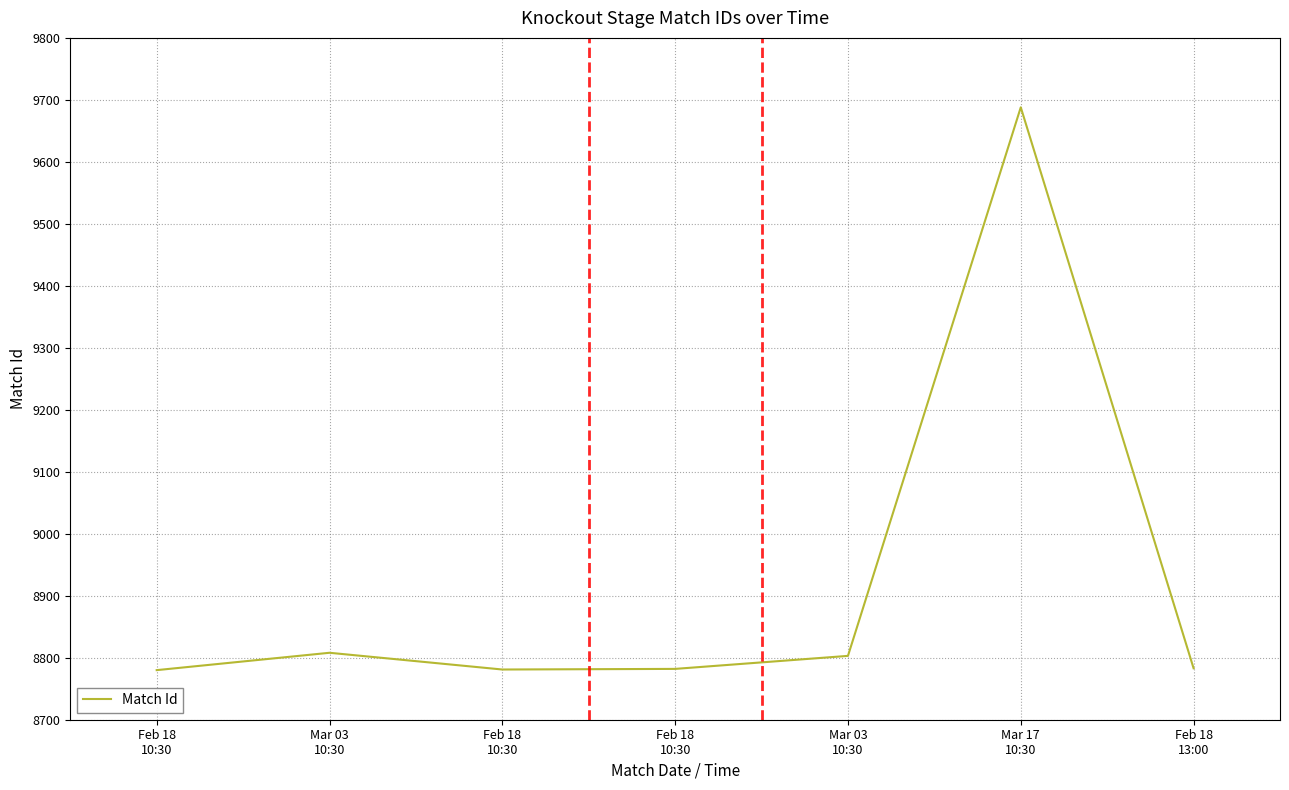

How many interior local valleys (lower than both neighbors) does the data have?

1